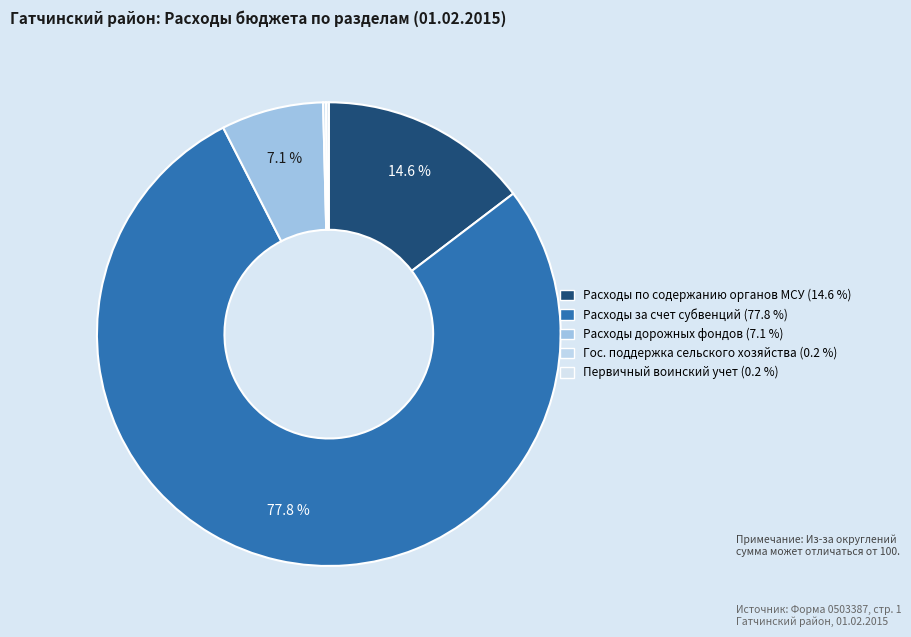

Which category has the biggest portion of the pie?

Расходы, осуществляемые за счет субвенций